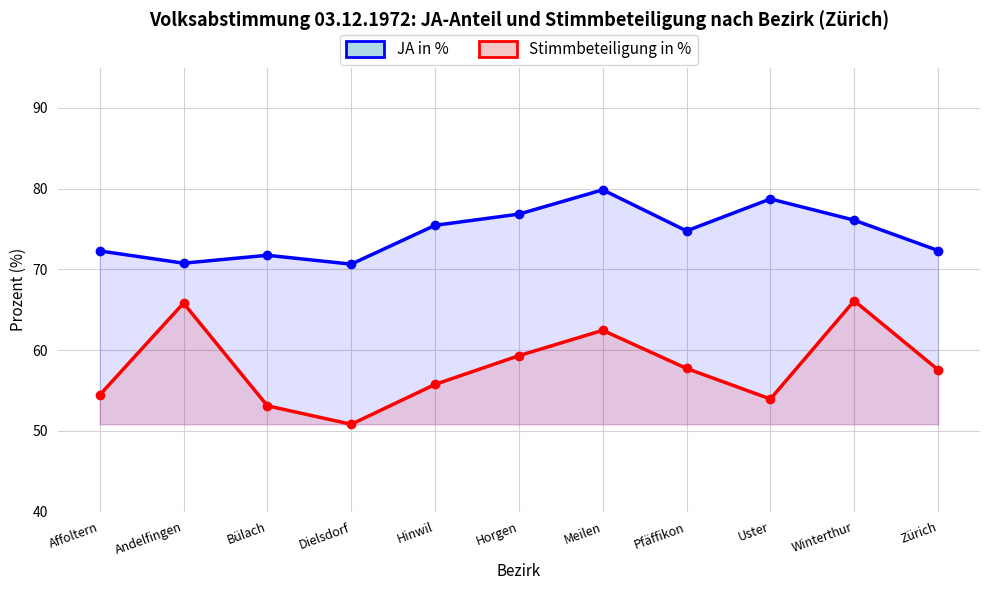

Which category has the highest value in the JA in % series?

Meilen